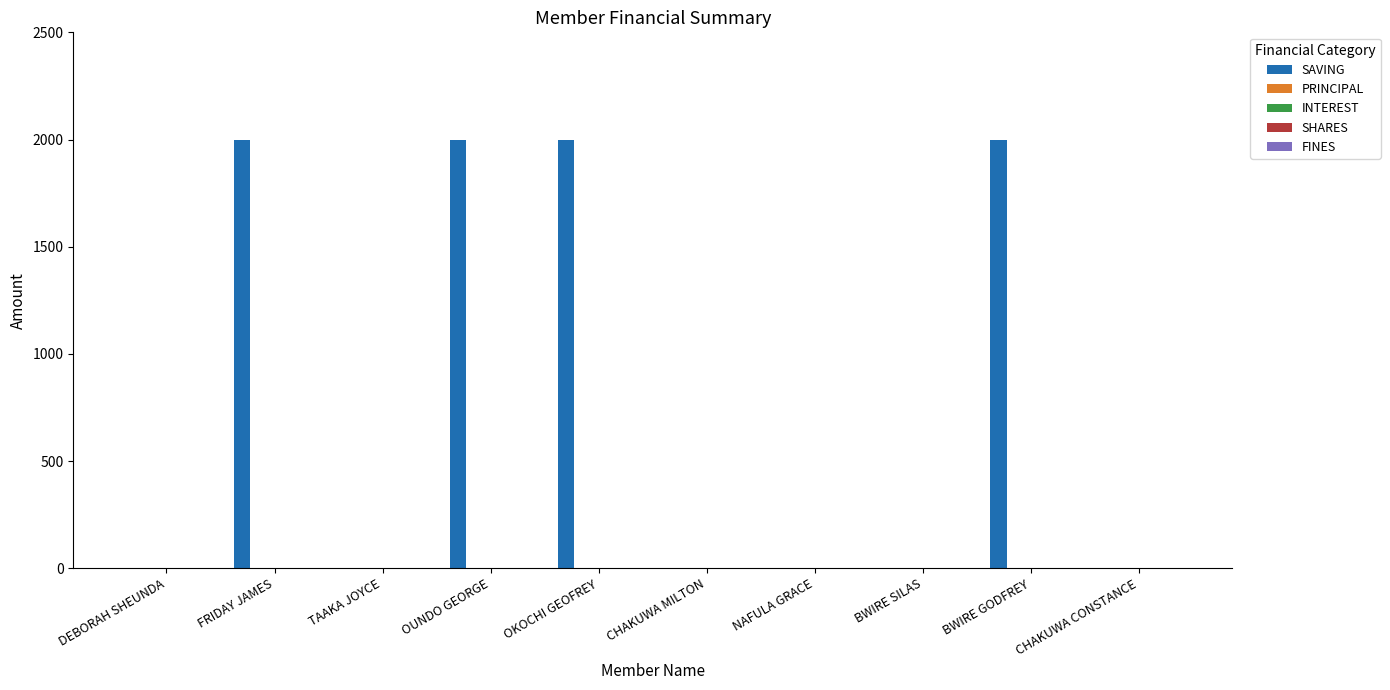

What is the maximum value shown in the chart?

2000